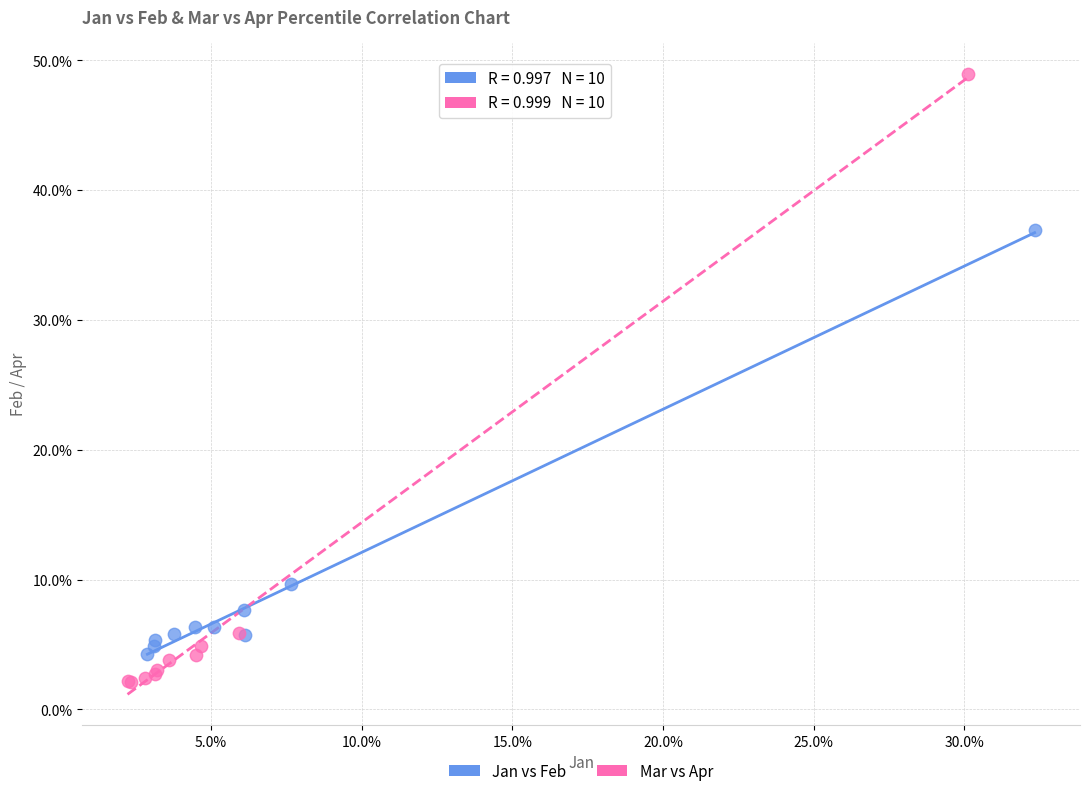

What are all the series names shown in the legend?

Jan vs Feb, Mar vs Apr